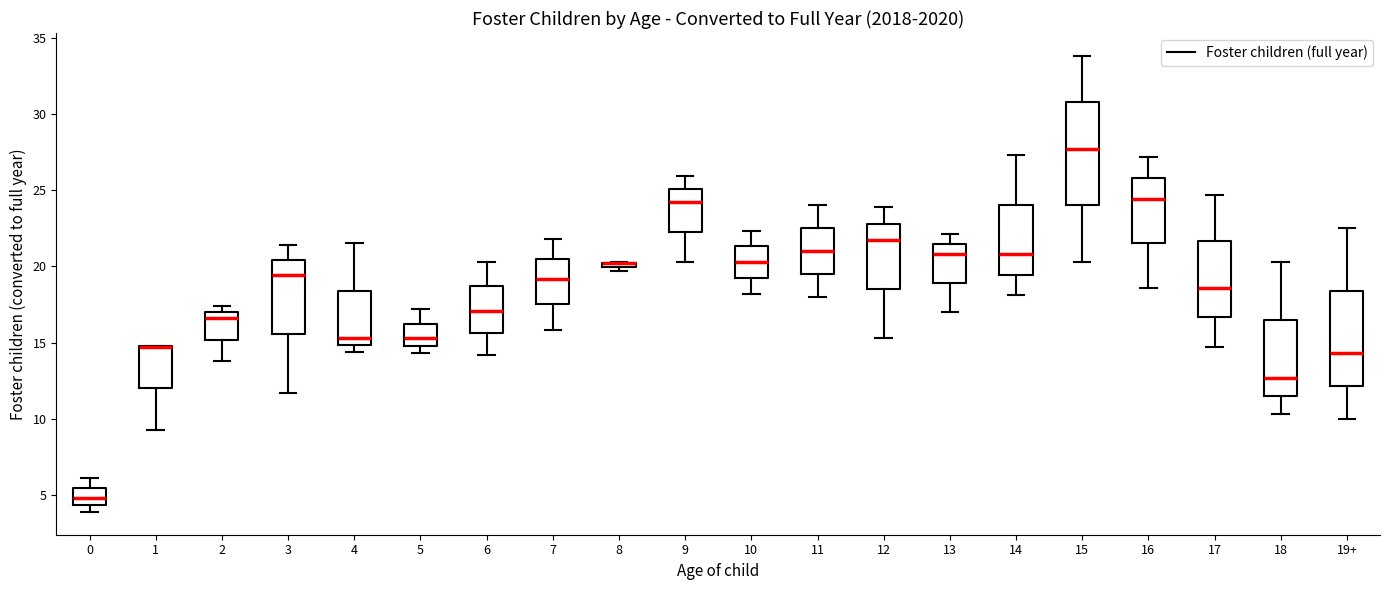

Where does the median line of the box for 2 sit on the y-axis? The values are not printed on the chart, so give them approximately, as read against the axis.

16.5